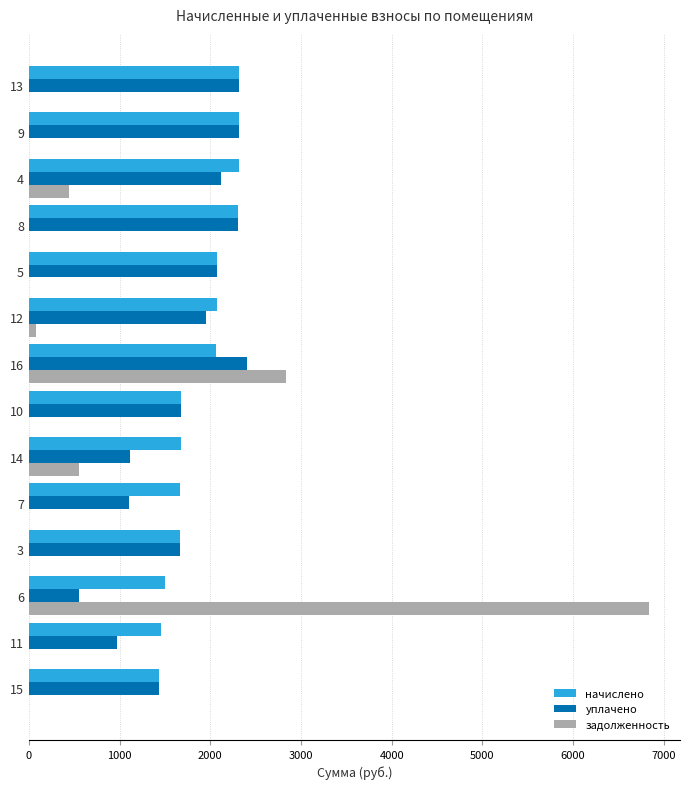

At which category does the chart reach its peak across all series?

6